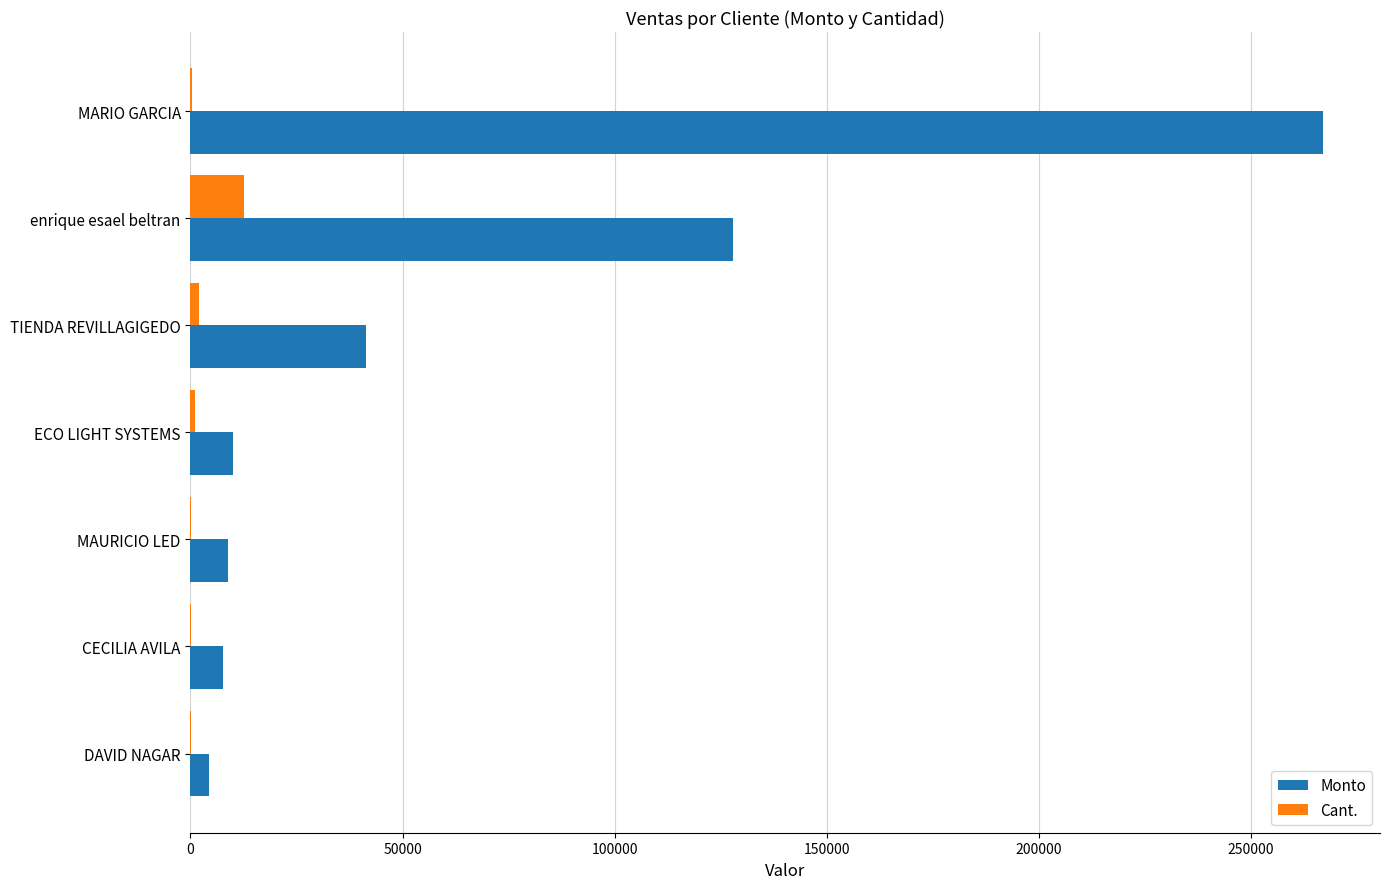

Which category has the highest value across all series?

MARIO GARCIA